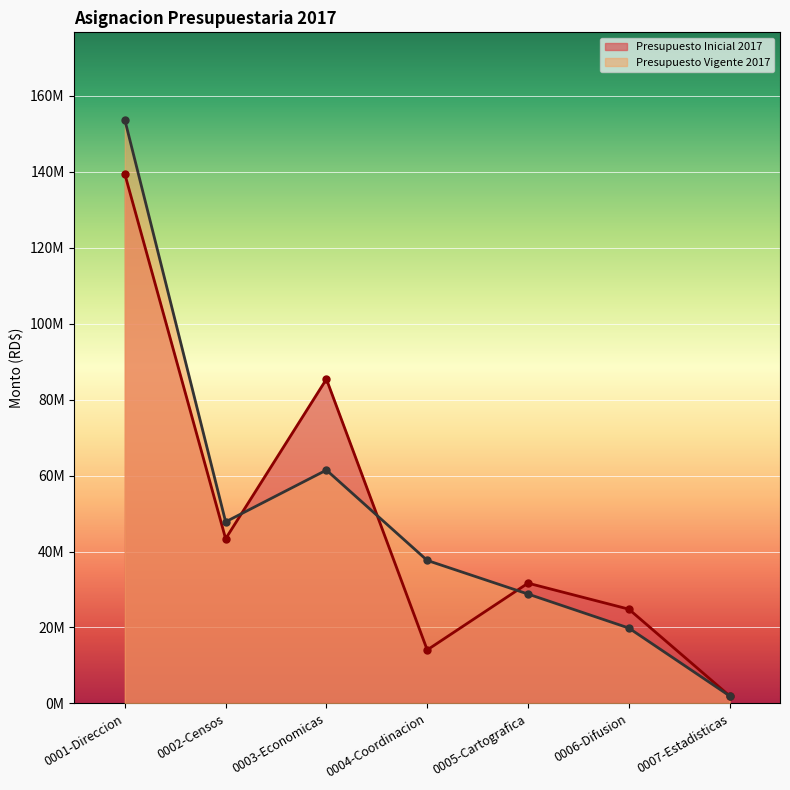

True or false: Presupuesto Vigente 2017 has a value of 431677.6 at 0007-Estadisticas.

False